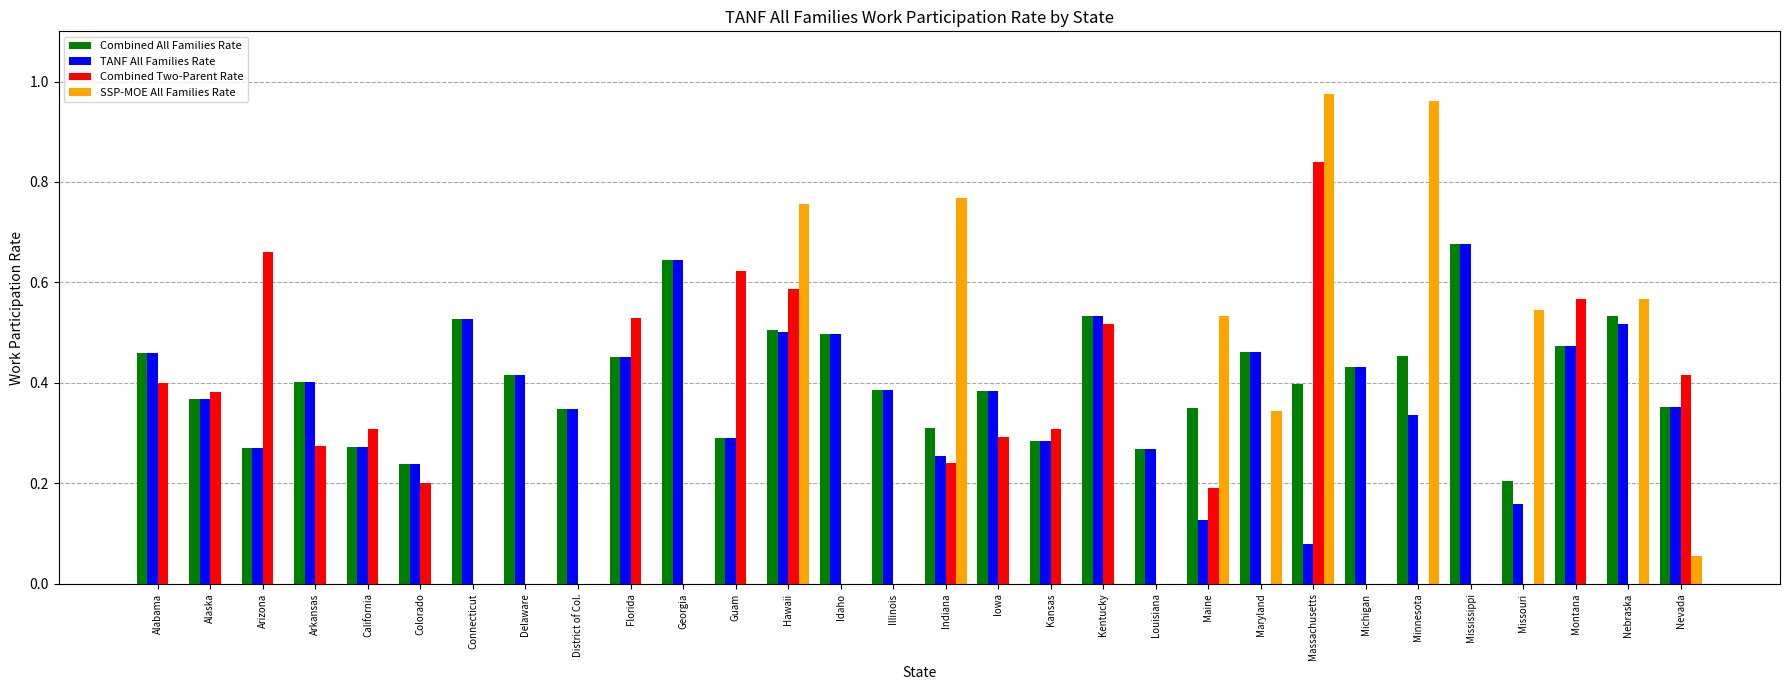

Which category has the highest value in the TANF All Families Rate series?

Mississippi